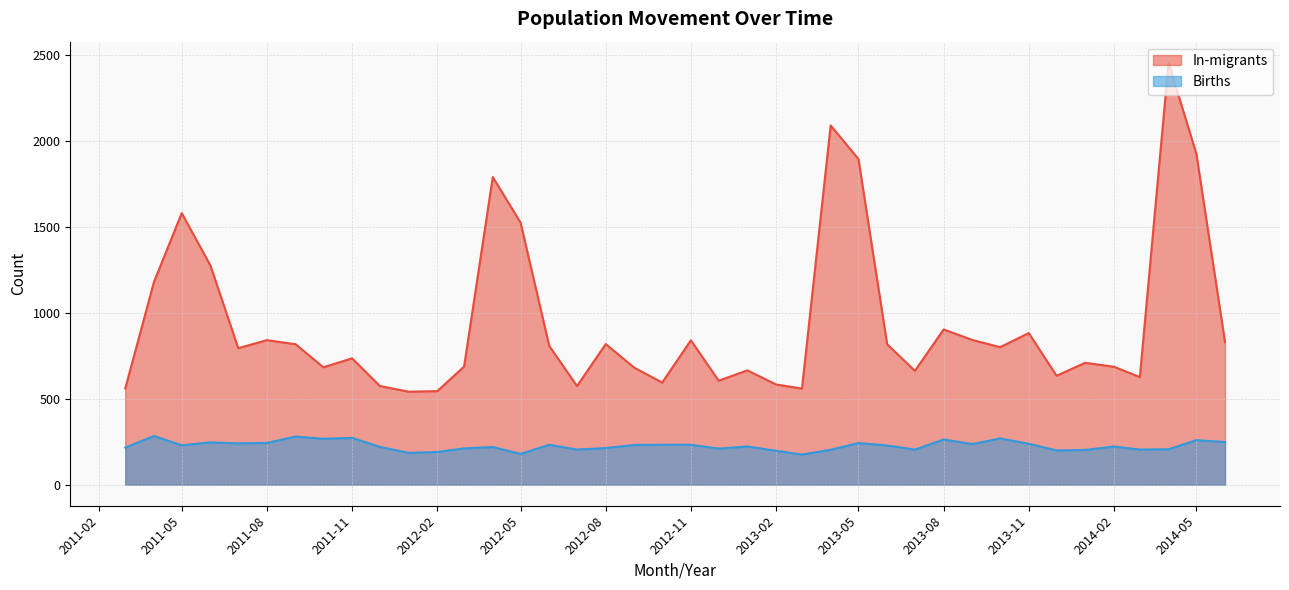

Reading left to right, transcribe all the data shown in this chart.

In-migrants: 560	1180	1580	1275	794	841	817	683	735	574	541	544	687	1790	1525	807	574	818	680	594	840	605	665	583	559	2090	1895	817	662	903	842	800	882	634	709	686	626	2455	1926	829
Births: 216	283	229	246	240	243	280	267	272	220	185	190	211	219	179	232	204	213	231	232	232	210	222	197	175	203	242	228	204	263	236	269	238	199	202	222	204	206	259	248